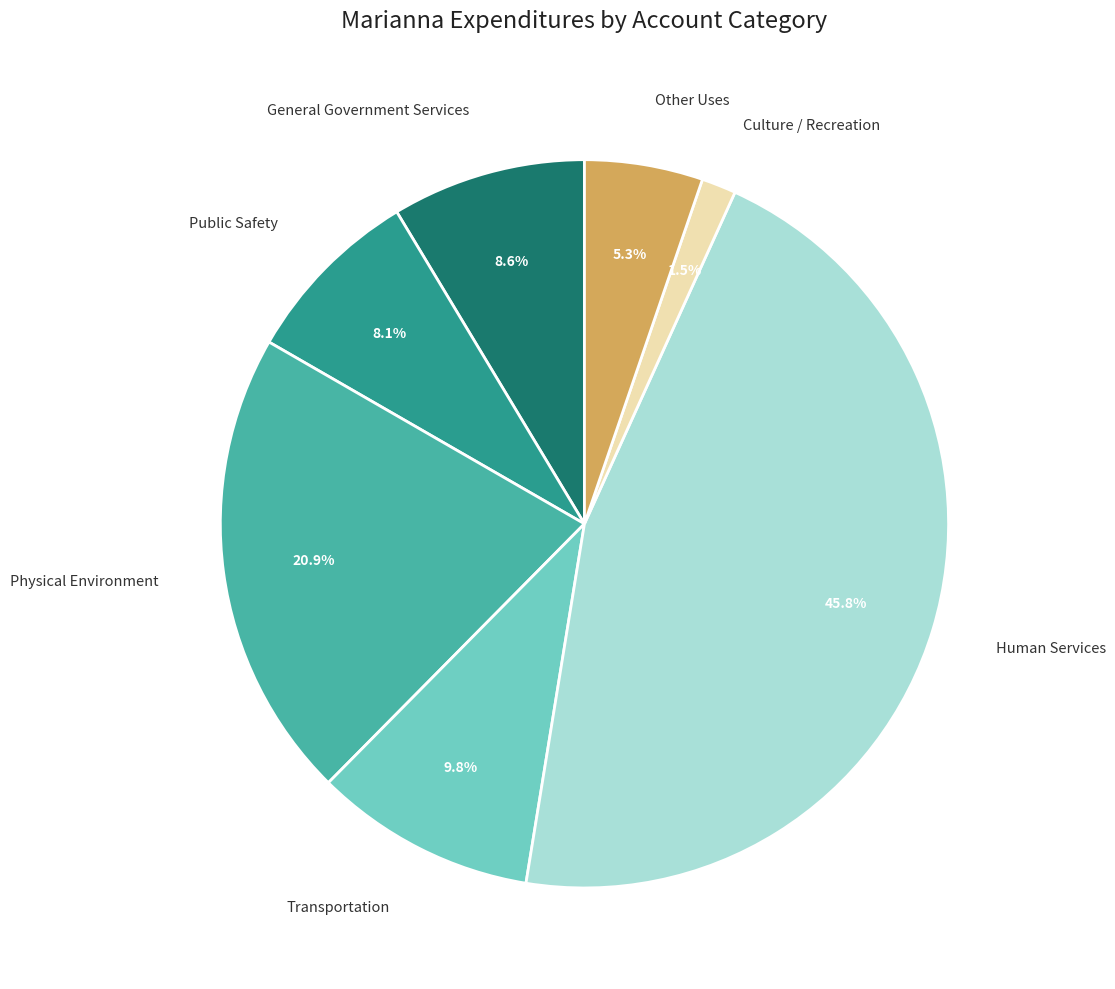

To the nearest percent, what is the average slice percentage?

14%